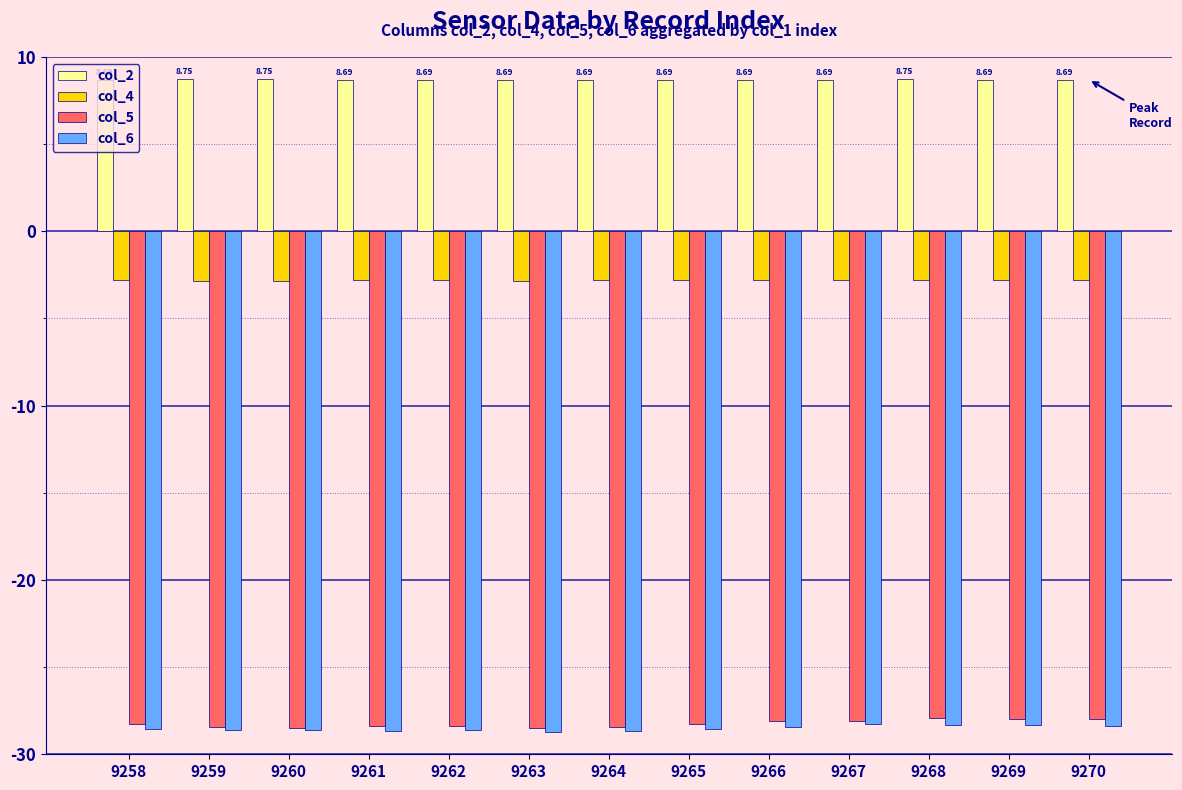

Is the value of col_4 at 9263 greater than the value of col_5 at 9270?

Yes